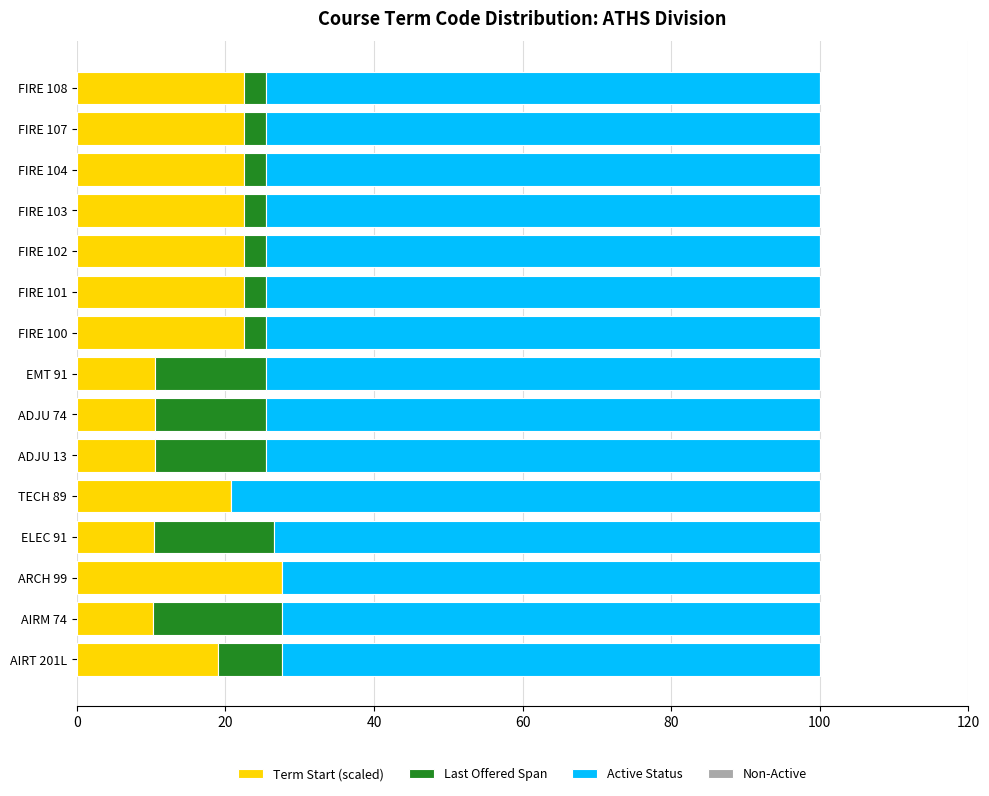

What value does the Term Start (scaled) series have at FIRE 101?

22.5